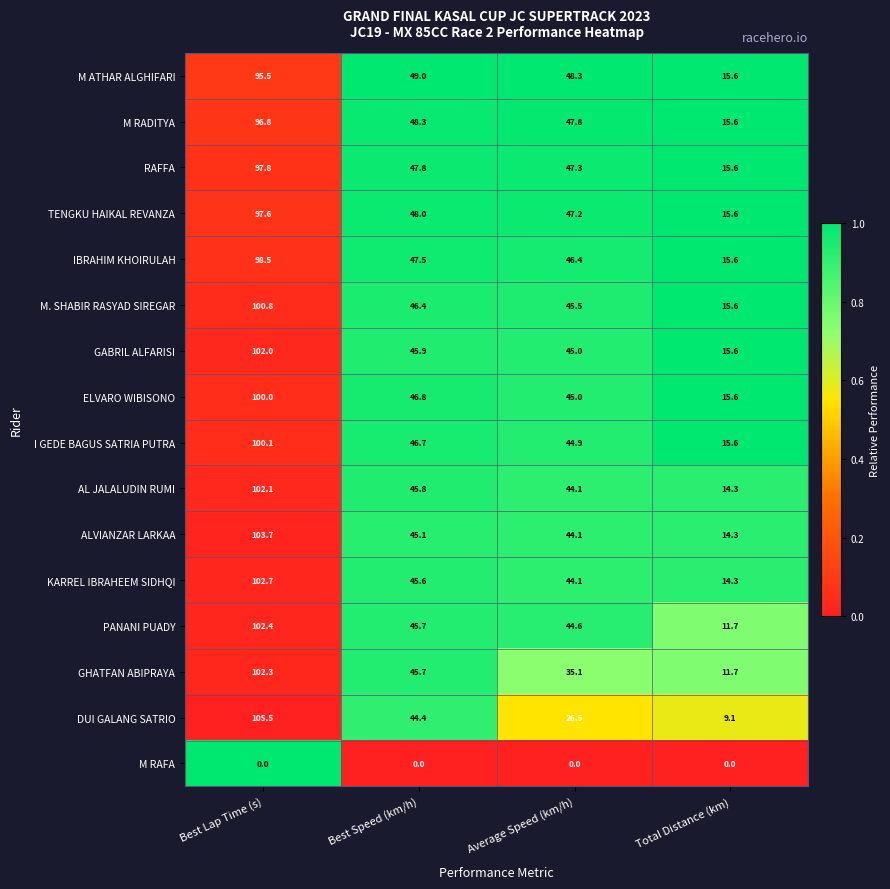

At how many categories does at least one series exceed 0?

4